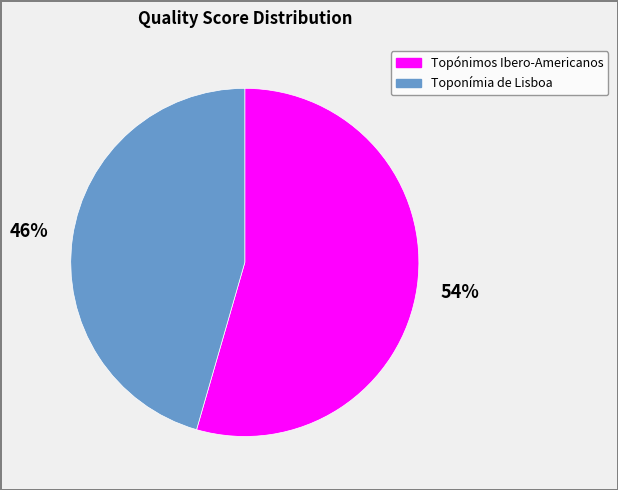

To the nearest percent, what portion does Topónimos Ibero-Americanos represent?

54%